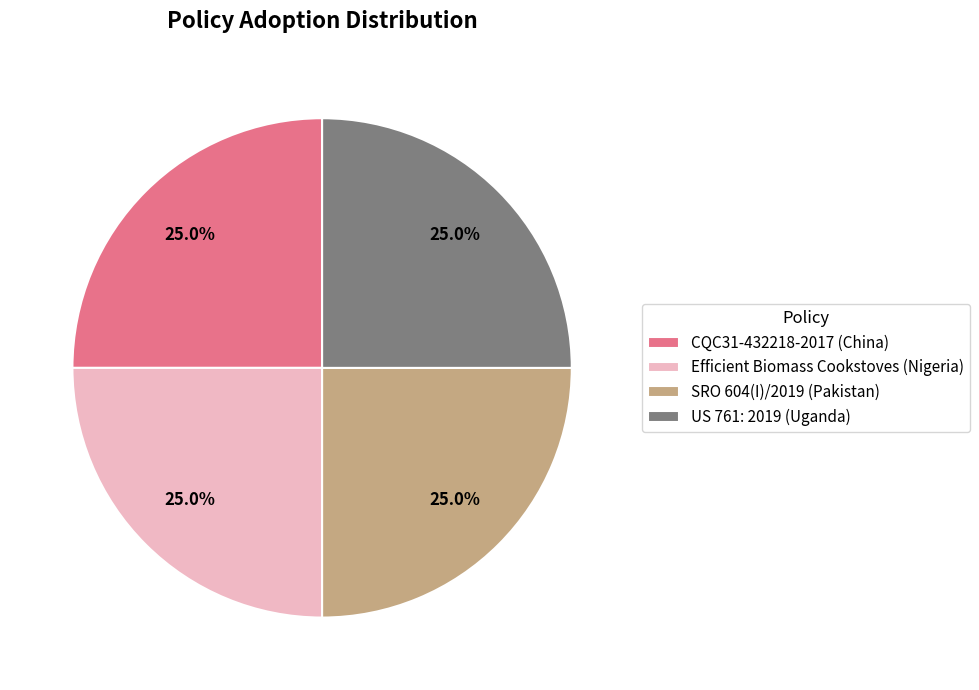

What percentage is NOT represented by SRO 604(I)/2019 (Pakistan)?

75.0%